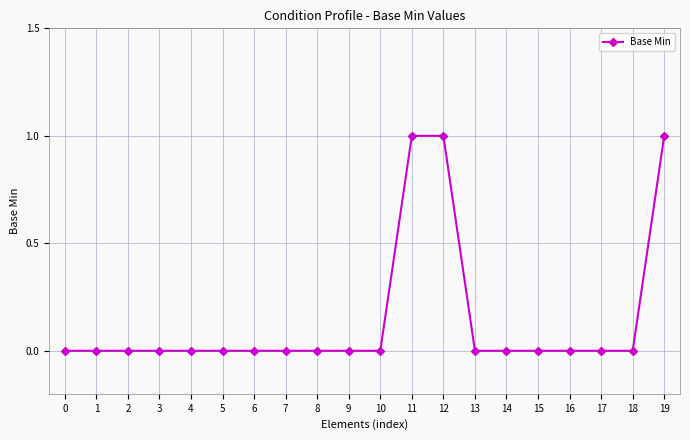

Is this an area chart (filled region under the line)?

No